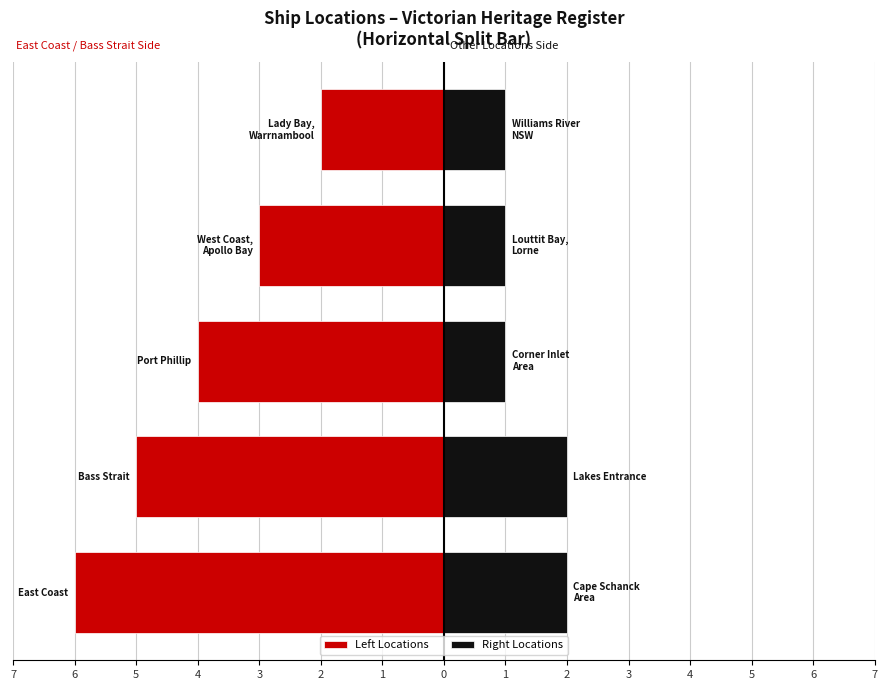

What are all the series names shown in the legend?

Left Locations, Right Locations